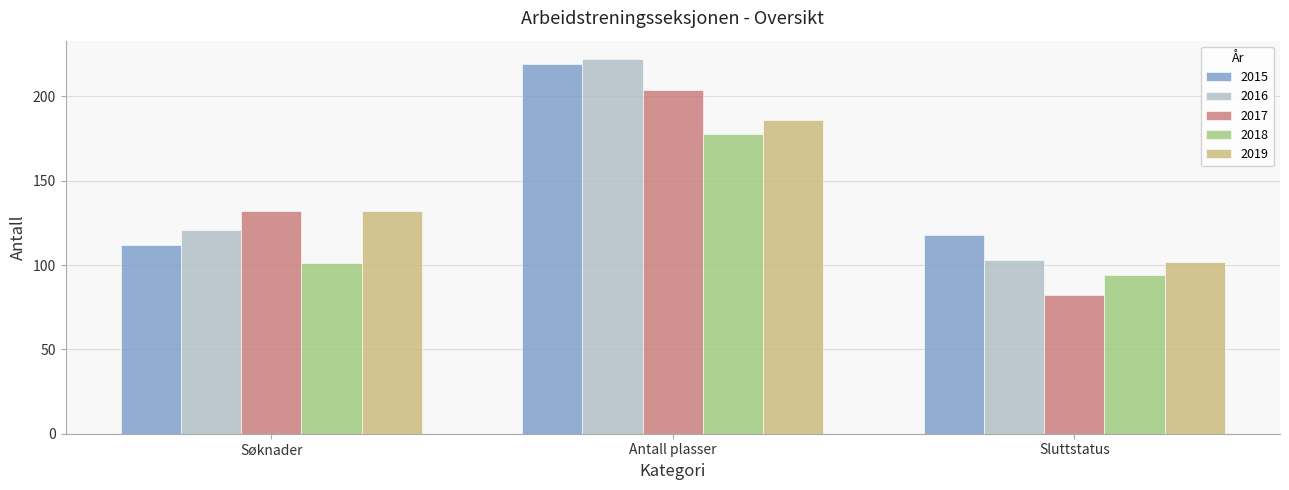

What is the label of the 1st bar from the right?

Sluttstatus